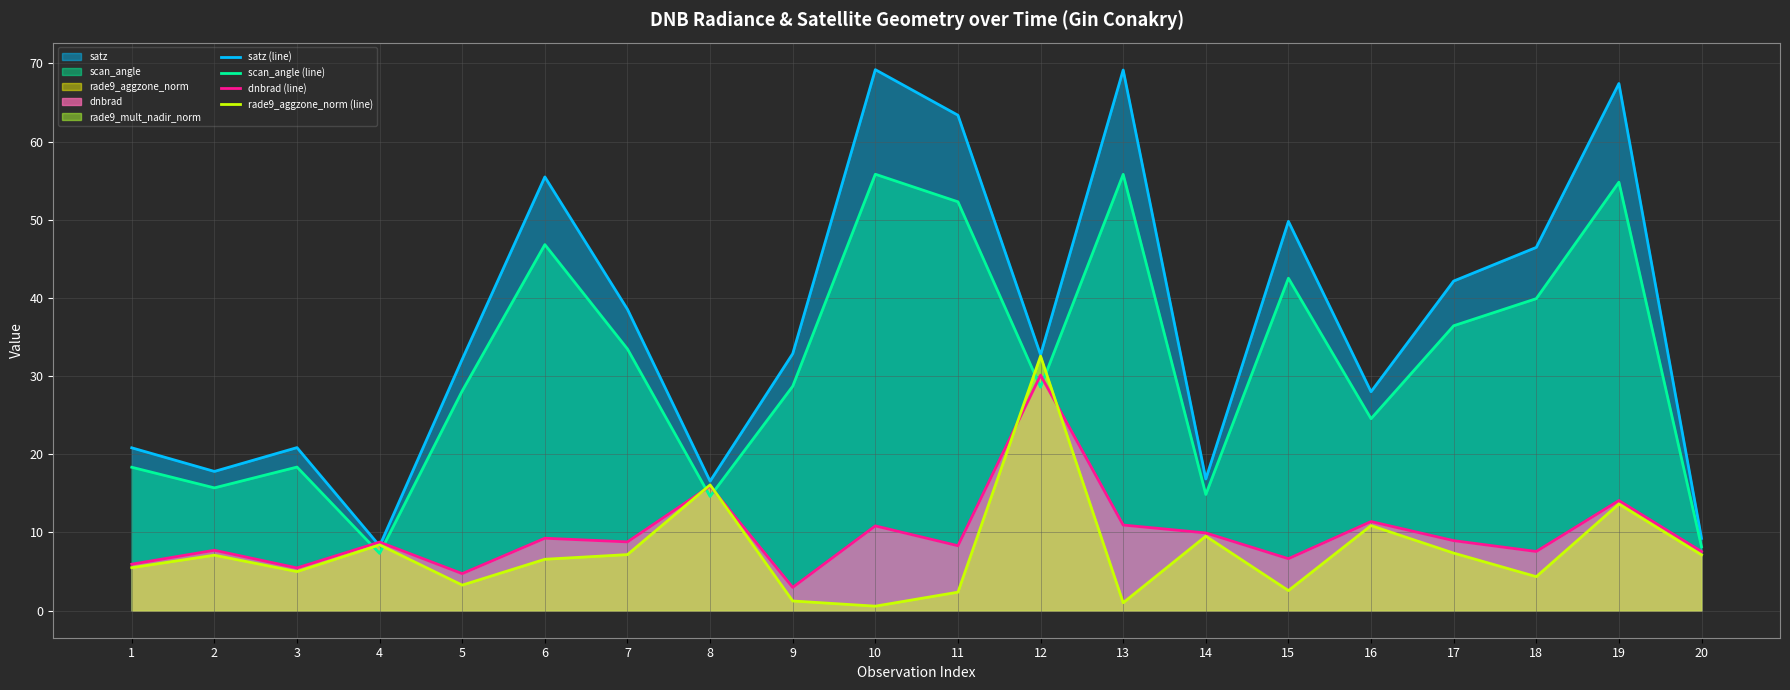

What is the sum of the dnbrad (line) values at 20 and 16?

19.0